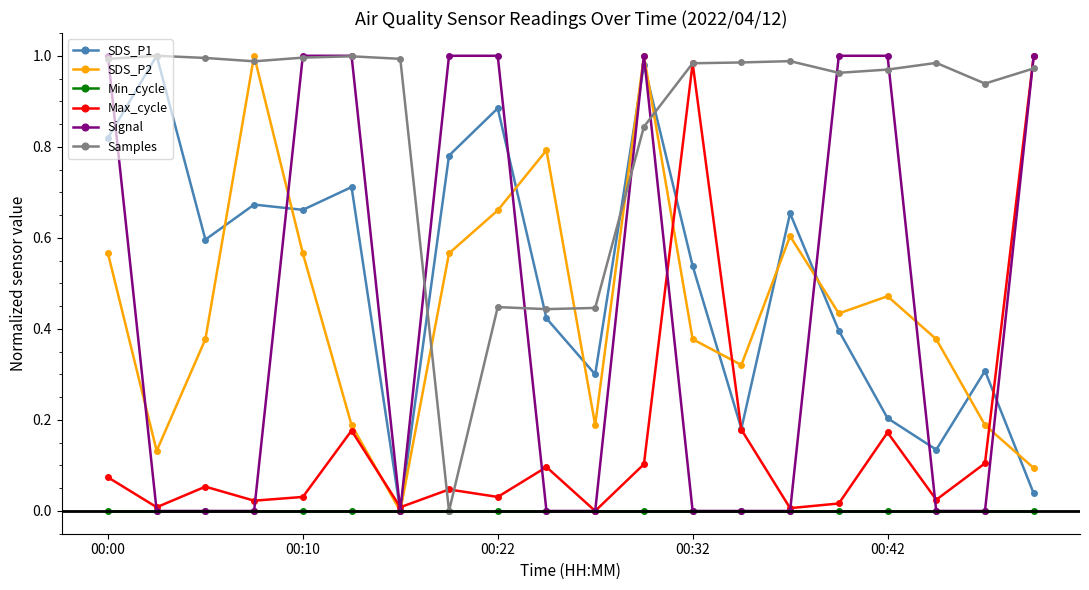

True or false: Signal has more than 0 points higher than both neighbors.

True